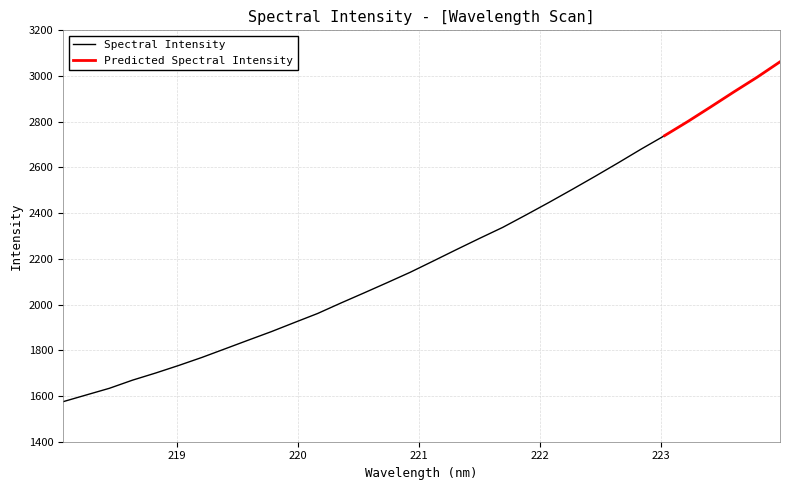

What is the label of the 3rd point from the right?

223.5987